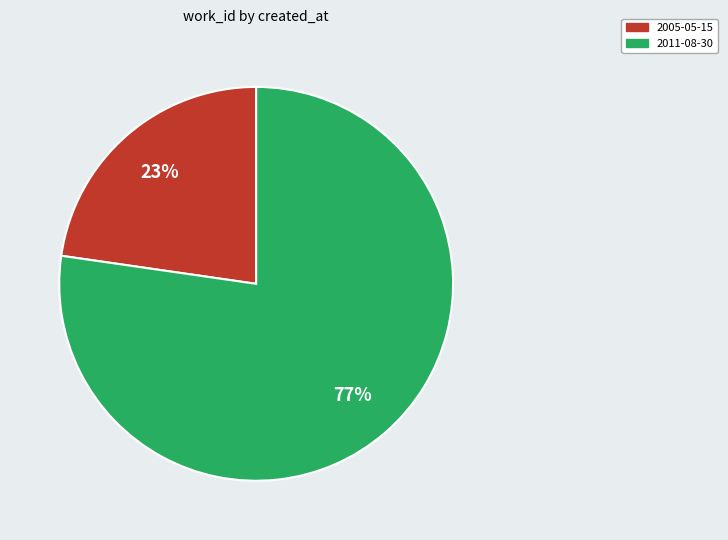

To the nearest percent, what percentage of the pie is 2011-08-30?

77%